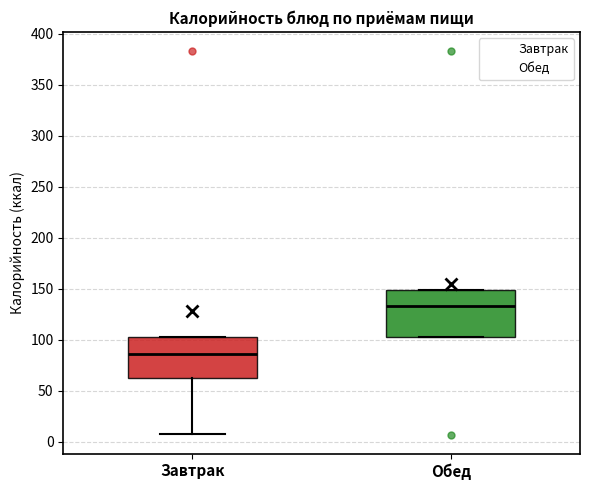

Reading left to right, transcribe this box plot: for each box, give where its median line is, the range the box spans, and where its two whiskers end, as read against the y-axis. The values are not printed on the chart, so give them approximately, as read against the axis.

Завтрак: median 85, box 60 to 105, whiskers 5 to 105
Обед: median 135, box 105 to 150, whiskers 105 to 150